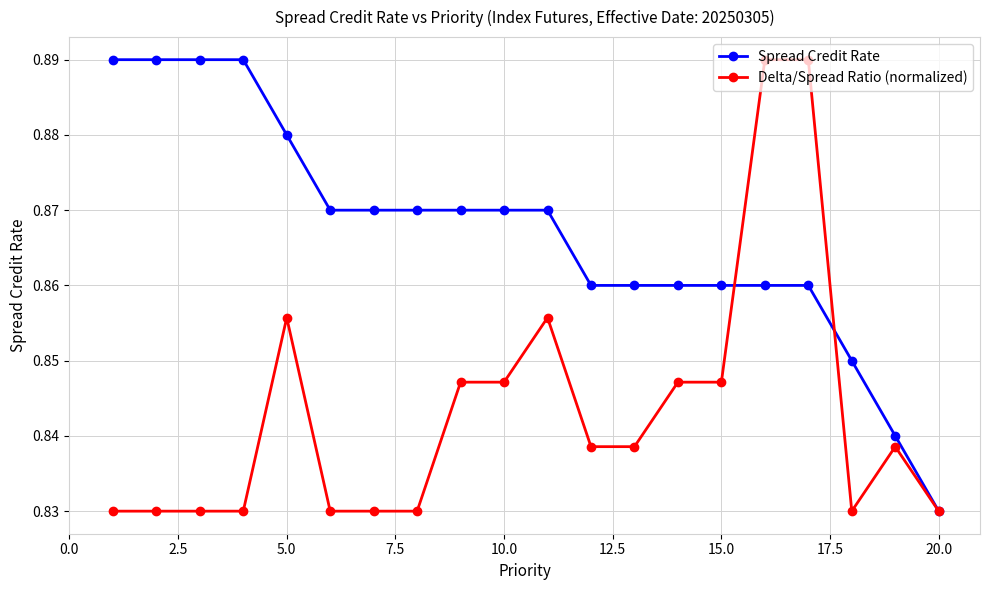

Is this an area chart (filled region under the line)?

No